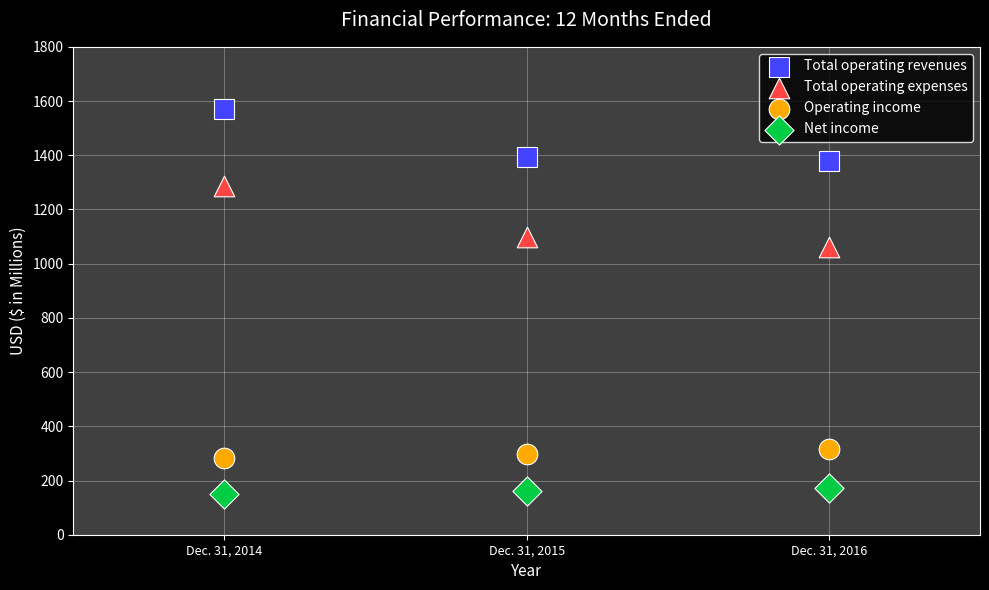

Which series has the largest Y range (max minus min)?

Total operating expenses